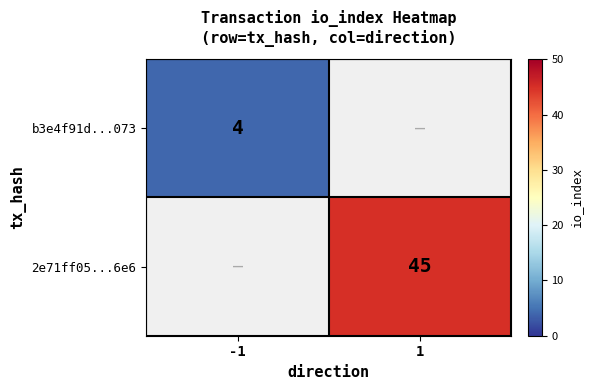

The 2e71ff05...6e6 series shows 76 at 1. True or false?

False